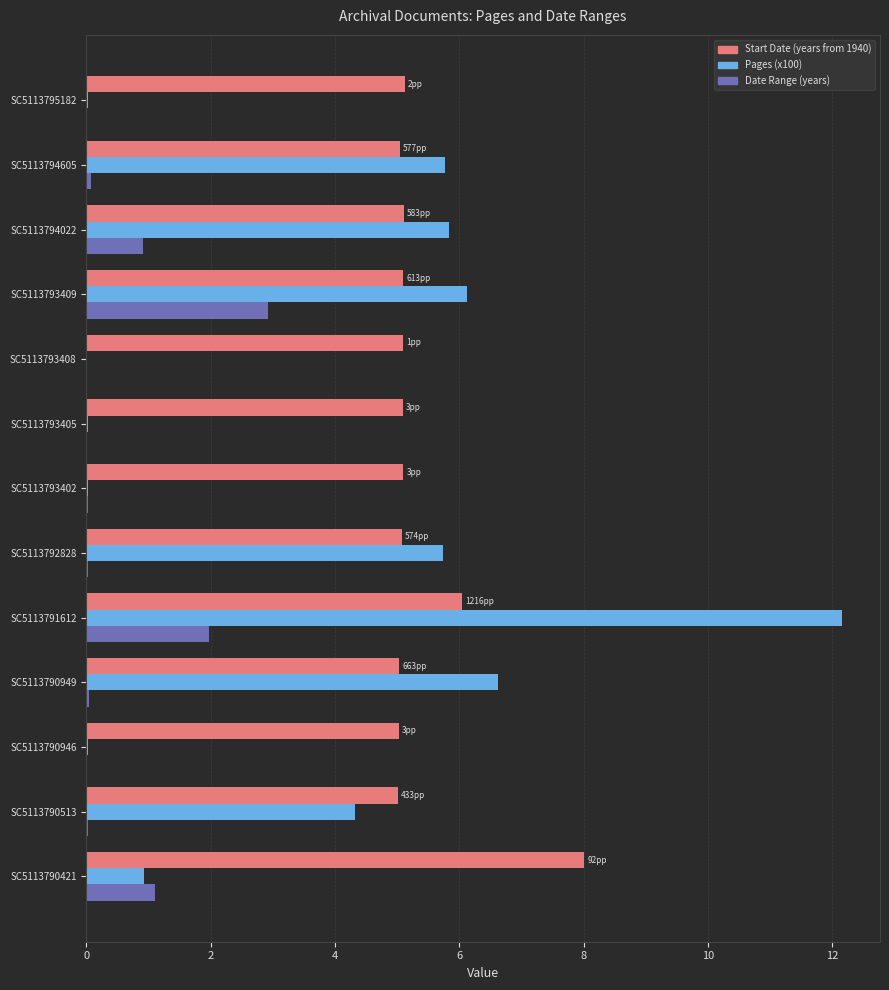

Count the number of categories in the chart.

13